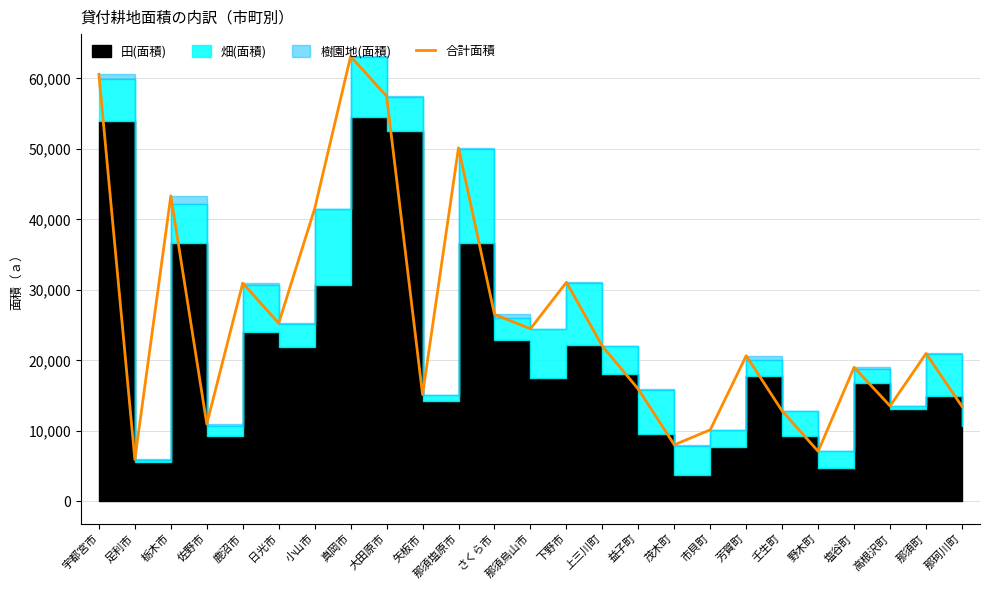

The value at 佐野市 is 10970. True or false?

True